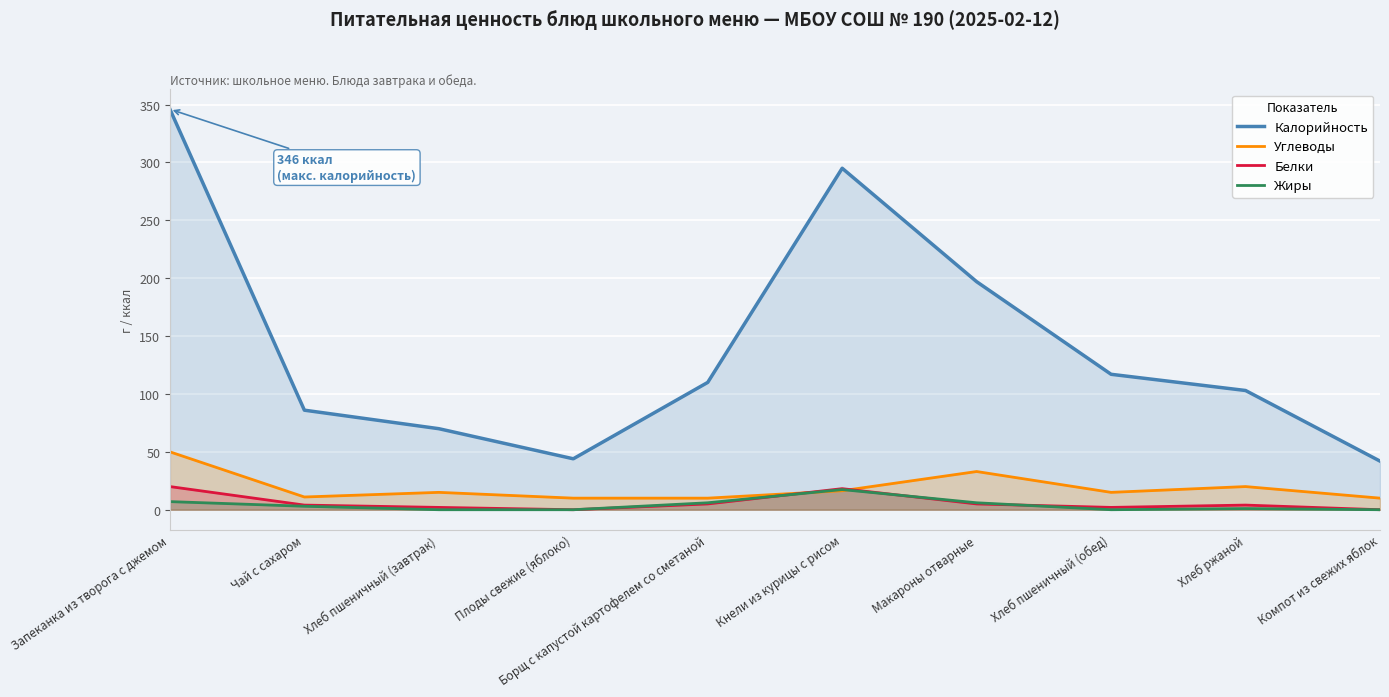

Which series has the largest total across all categories?

Калорийность